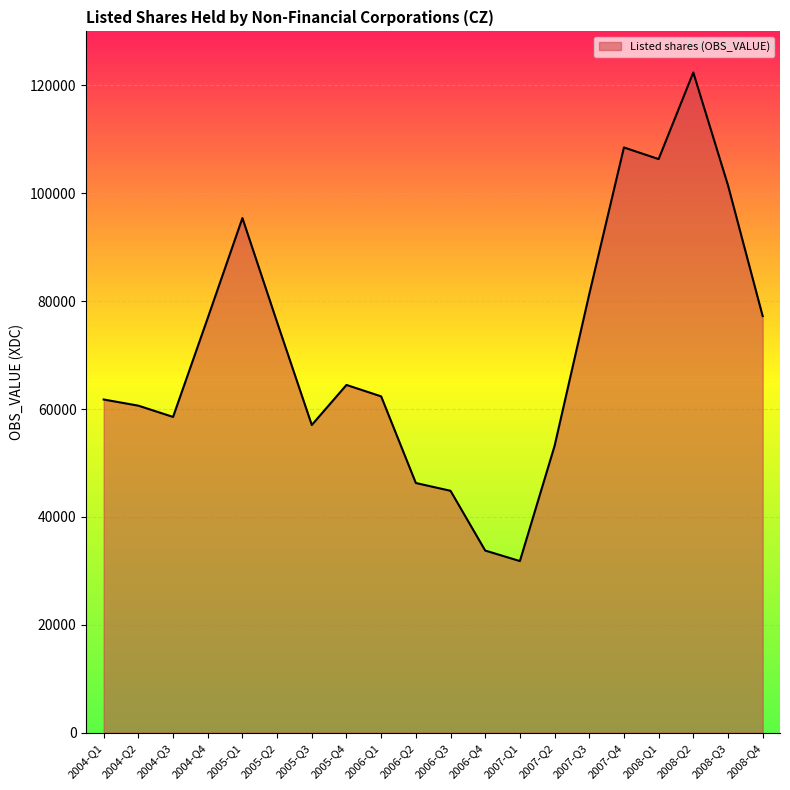

What is the greatest value displayed?

122388